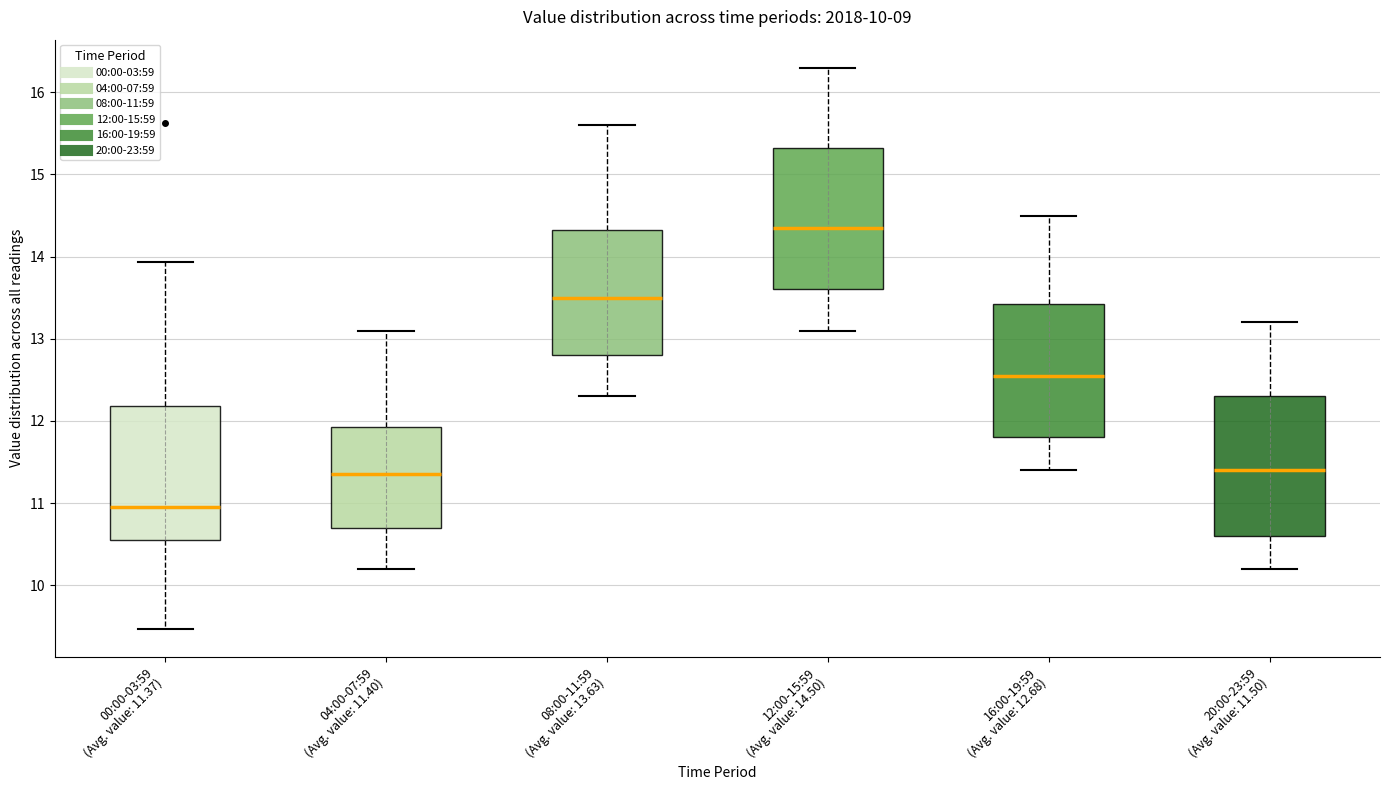

Which box's median line is the lowest?

00:00-03:59 (Avg. value: 11.37)